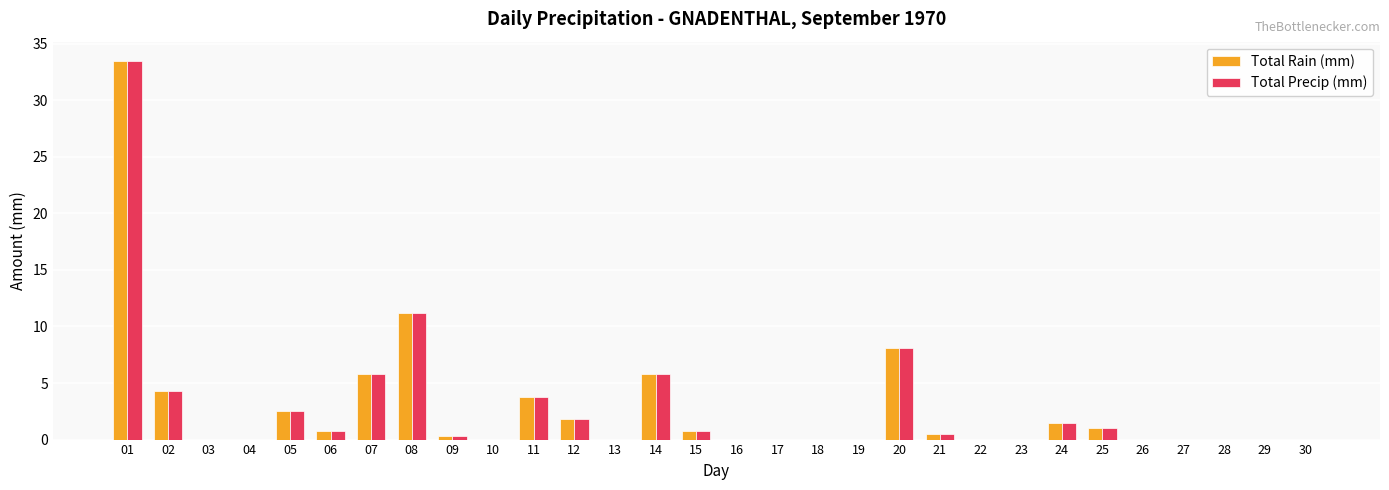

Reading left to right, transcribe all the data shown in this chart.

Total Rain (mm): 01=33.5	02=4.3	03=0.0	04=0.0	05=2.5	06=0.8	07=5.8	08=11.2	09=0.3	10=0.0	11=3.8	12=1.8	13=0.0	14=5.8	15=0.8	16=0.0	17=0.0	18=0.0	19=0.0	20=8.1	21=0.5	22=0.0	23=0.0	24=1.5	25=1.0	26=0.0	27=0.0	28=0.0	29=0.0	30=0.0
Total Precip (mm): 01=33.5	02=4.3	03=0.0	04=0.0	05=2.5	06=0.8	07=5.8	08=11.2	09=0.3	10=0.0	11=3.8	12=1.8	13=0.0	14=5.8	15=0.8	16=0.0	17=0.0	18=0.0	19=0.0	20=8.1	21=0.5	22=0.0	23=0.0	24=1.5	25=1.0	26=0.0	27=0.0	28=0.0	29=0.0	30=0.0